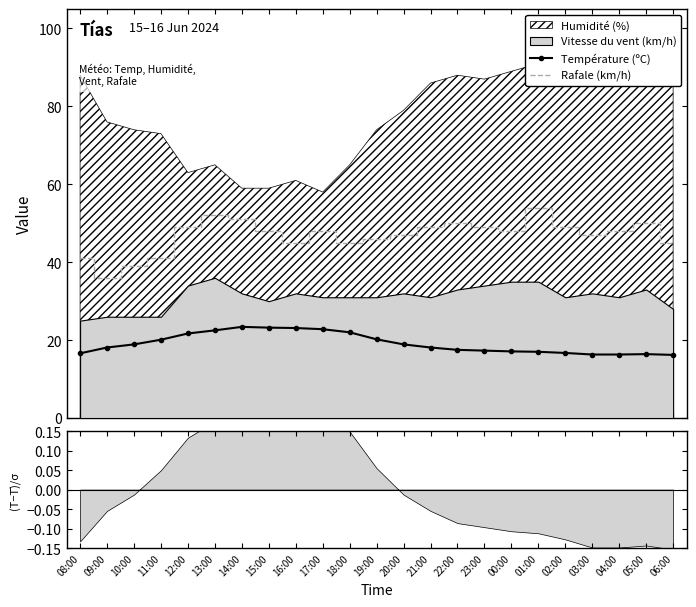

How many values in the Température (ºC) series are below 18?

10